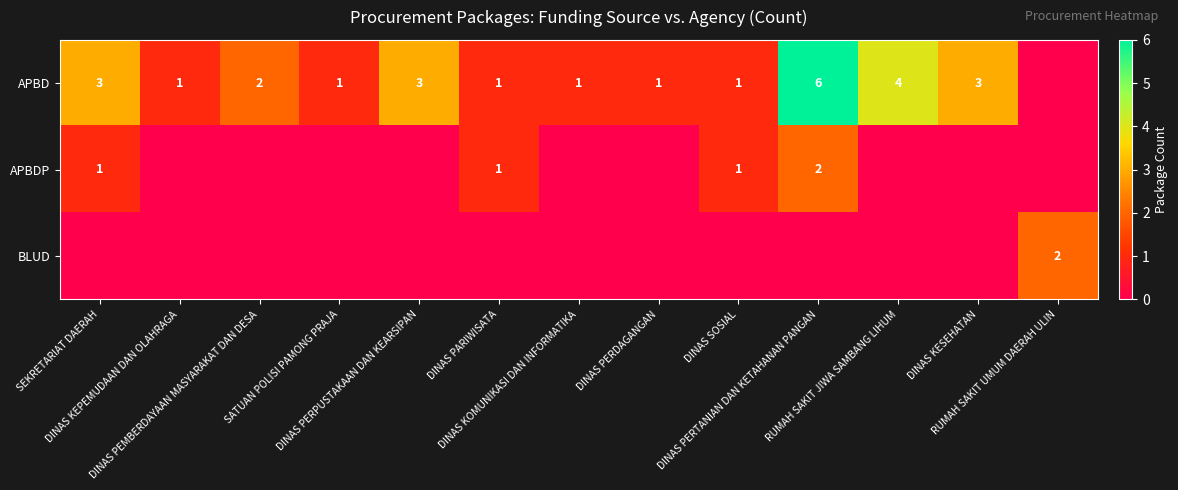

True or false: APBDP has a value of -1 at DINAS KEPEMUDAAN DAN OLAHRAGA.

False